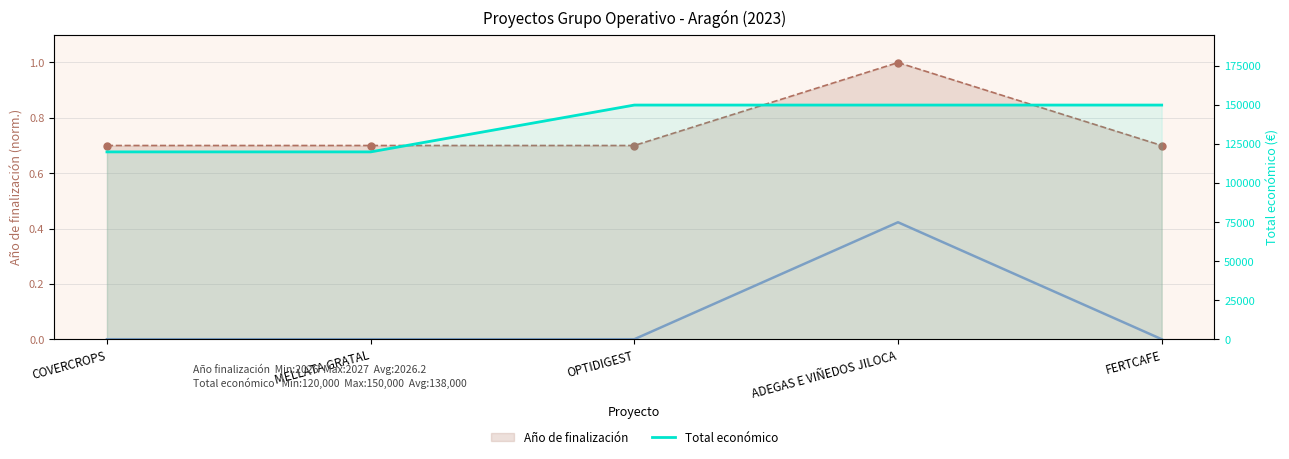

What is the maximum value shown in the chart?

150000